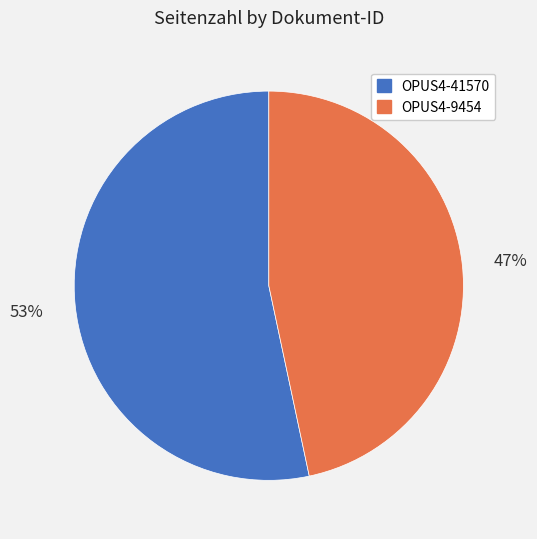

To the nearest percent, what is the average slice percentage?

50%